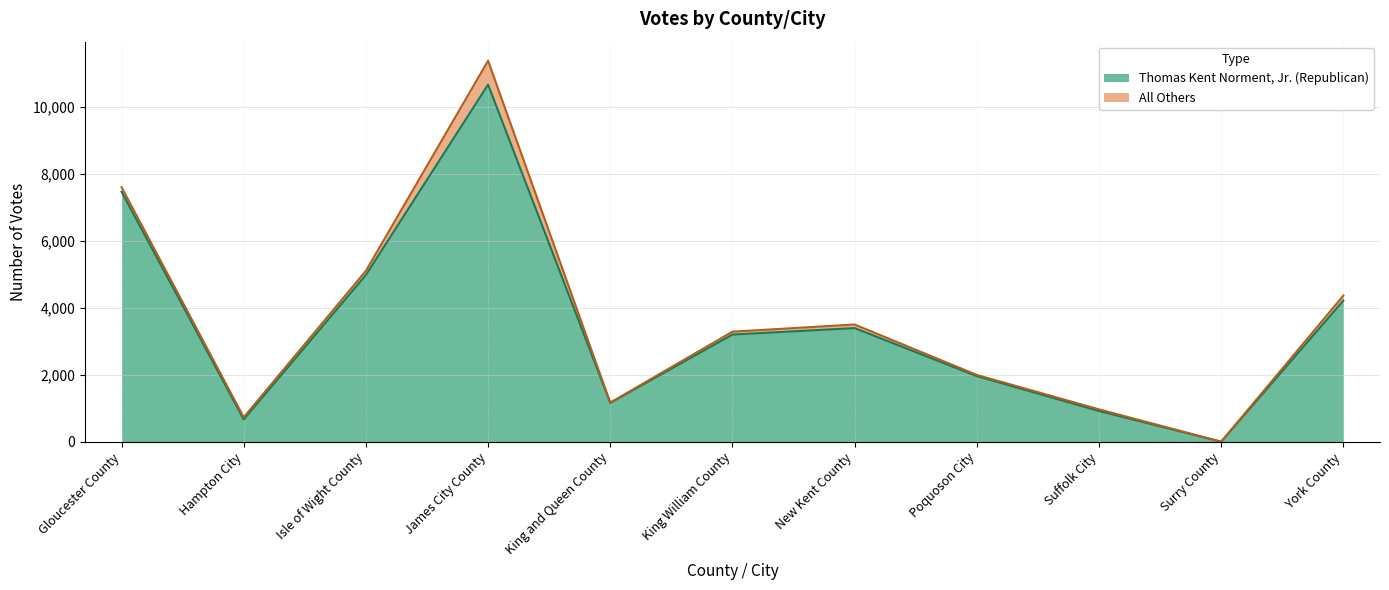

What is the sum of the Thomas Kent Norment, Jr. (Republican) (line) values at Isle of Wight County and York County?

9204